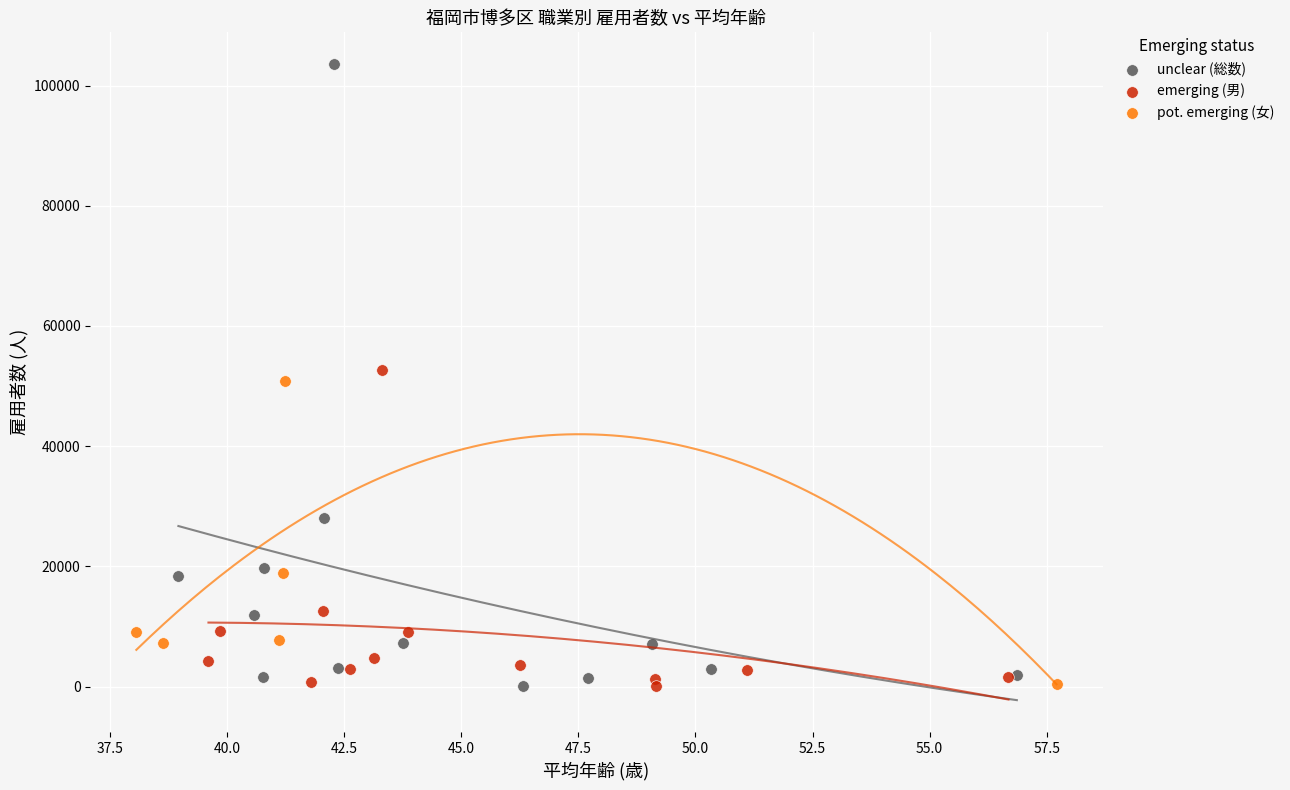

Which series reaches the maximum Y coordinate?

unclear (総数)